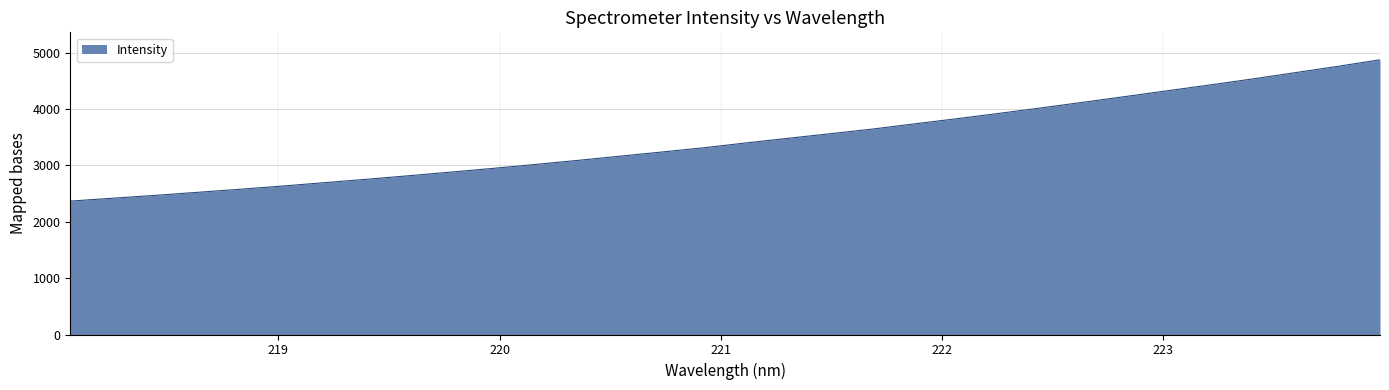

Does the chart display data point markers on the line(s)?

No